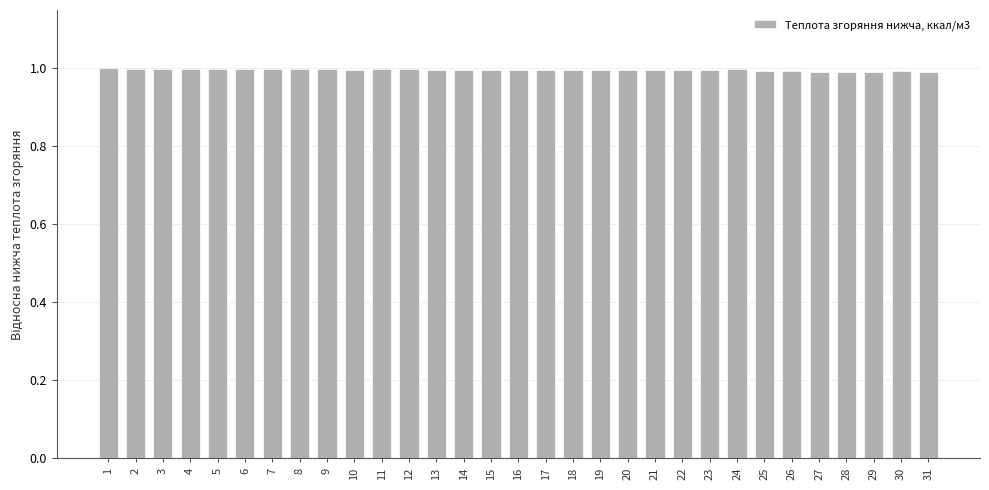

Are the bars horizontal?

No